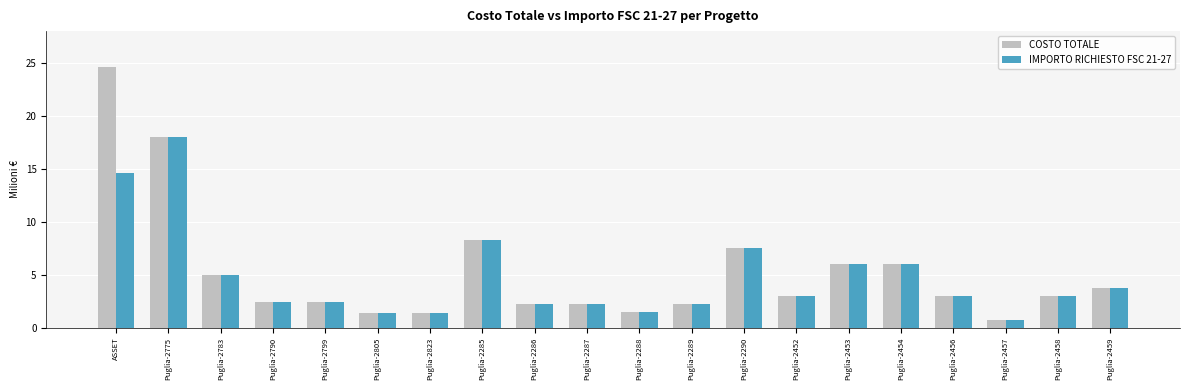

What is the sum of all COSTO TOTALE values?

104.9